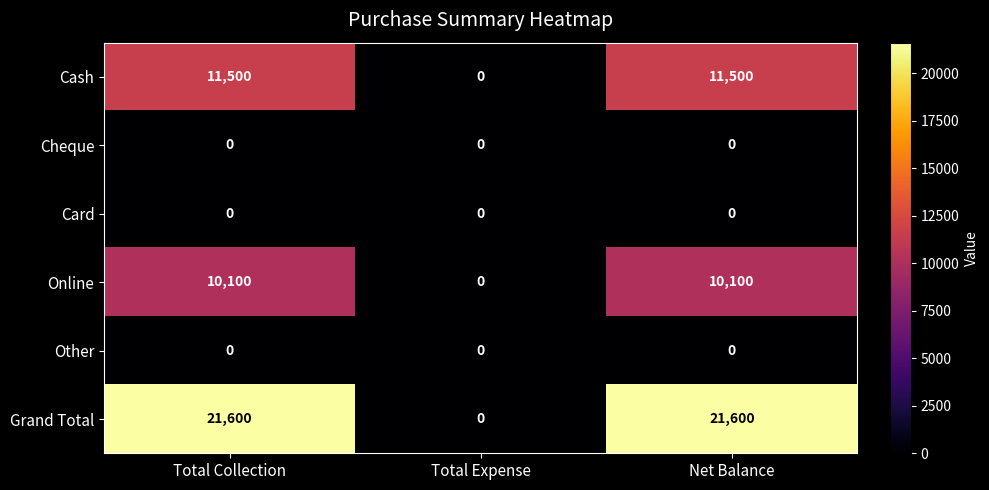

What is the sum of all Cash values?

23000